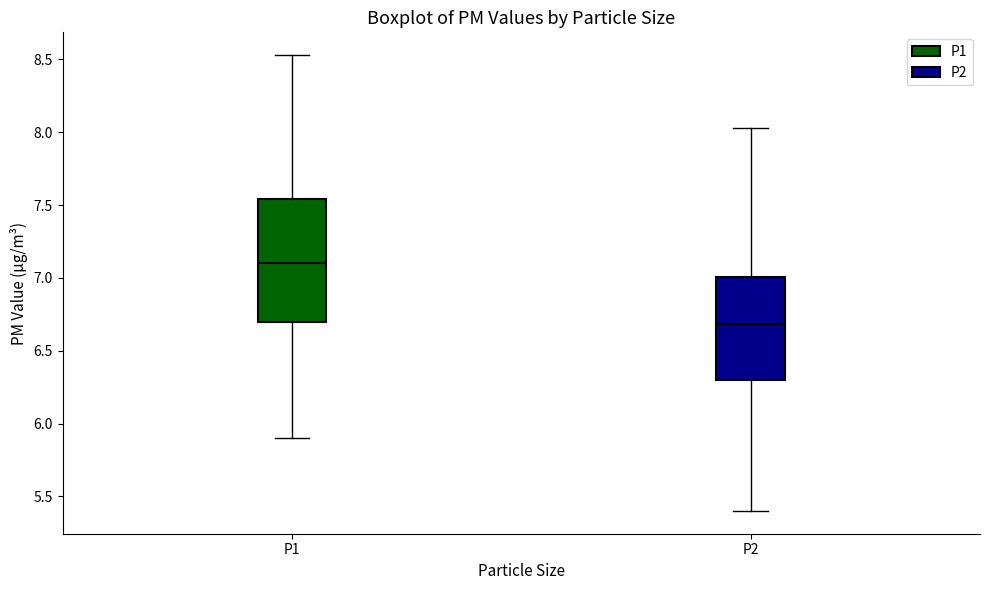

Reading left to right, transcribe this box plot: for each box, give where its median line is, the range the box spans, and where its two whiskers end, as read against the y-axis. The values are not printed on the chart, so give them approximately, as read against the axis.

P1: median 7.10, box 6.70 to 7.55, whiskers 5.90 to 8.55
P2: median 6.70, box 6.30 to 7.00, whiskers 5.40 to 8.05